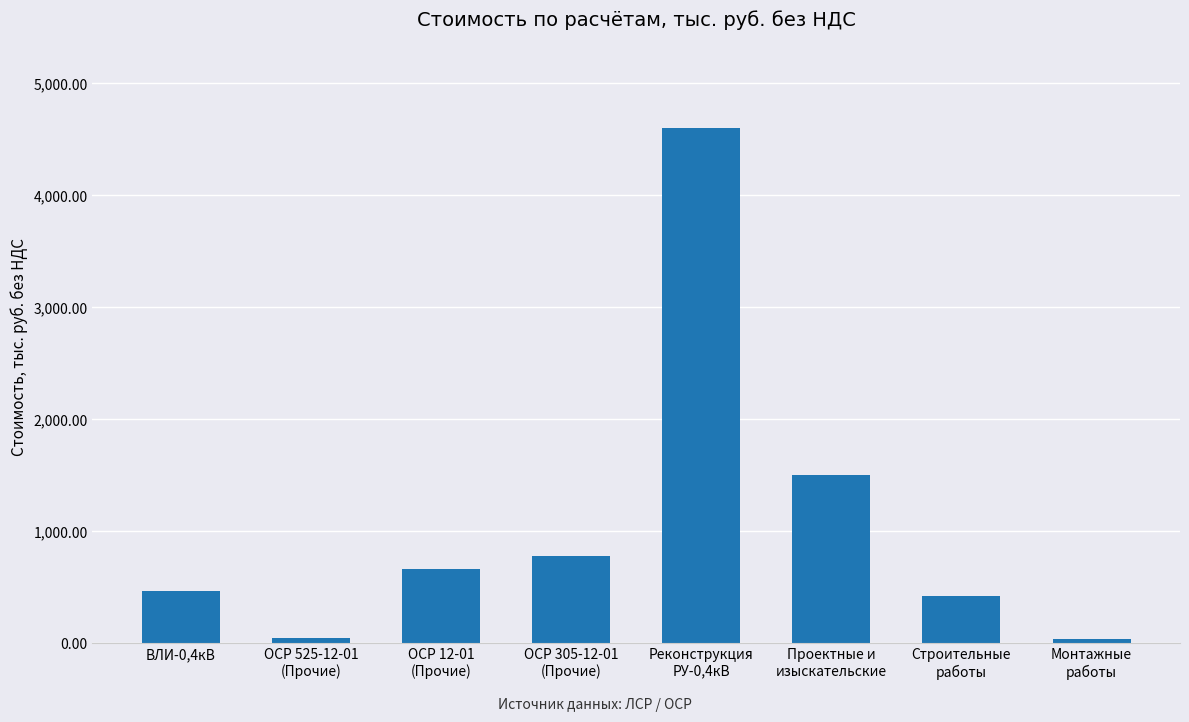

What is the value of the 1st bar from the left?

464.8